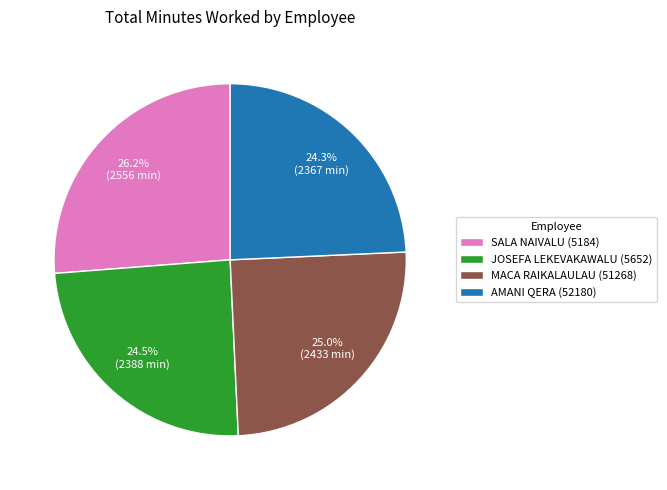

What is the ratio of the value at SALA NAIVALU (5184) to the value at JOSEFA LEKEVAKAWALU (5652)?

1.1